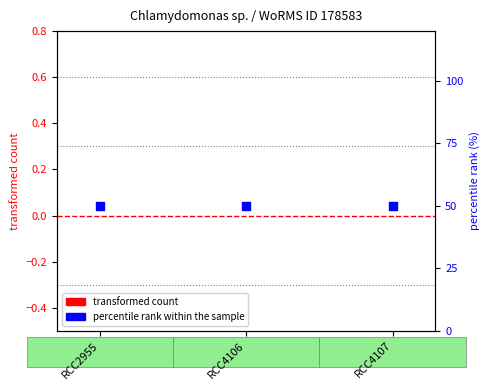

What are all the series names shown in the legend?

transformed count, percentile rank within the sample